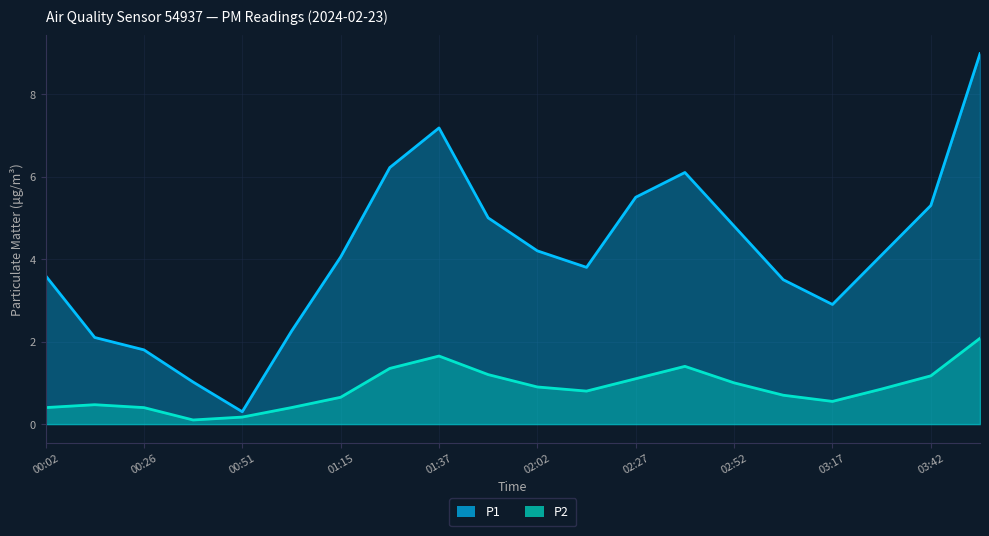

What is the smallest value displayed?

0.1